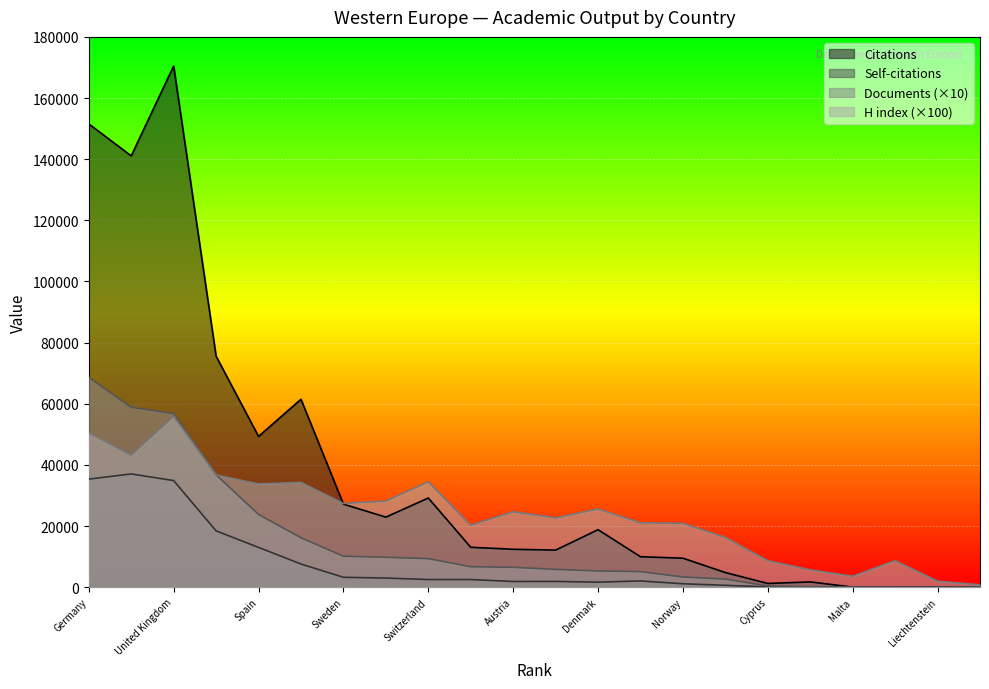

Between Austria and France, which is larger?

France